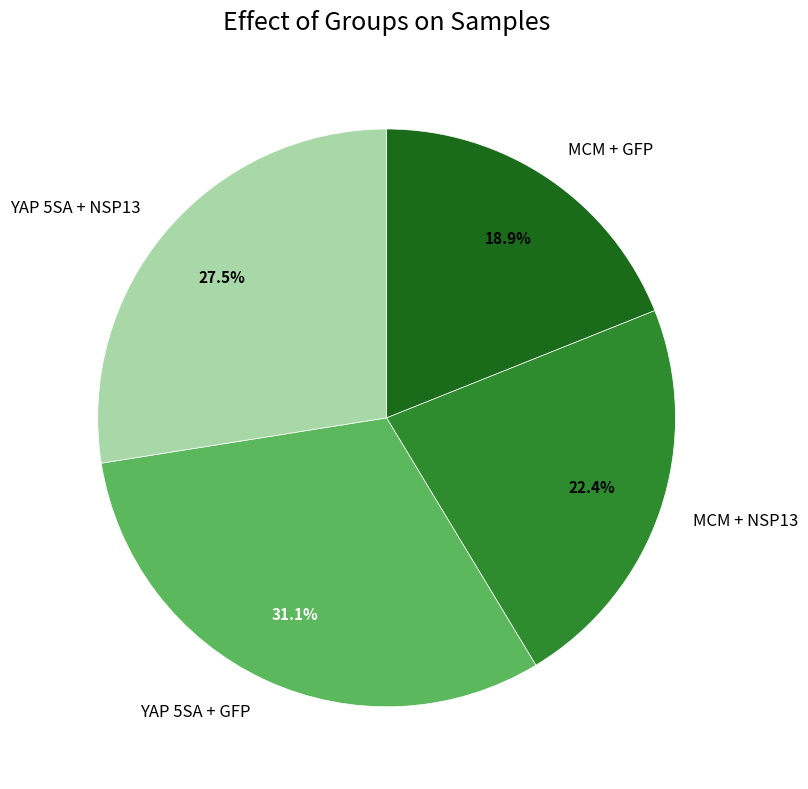

To the nearest percent, what is the average slice percentage?

25%